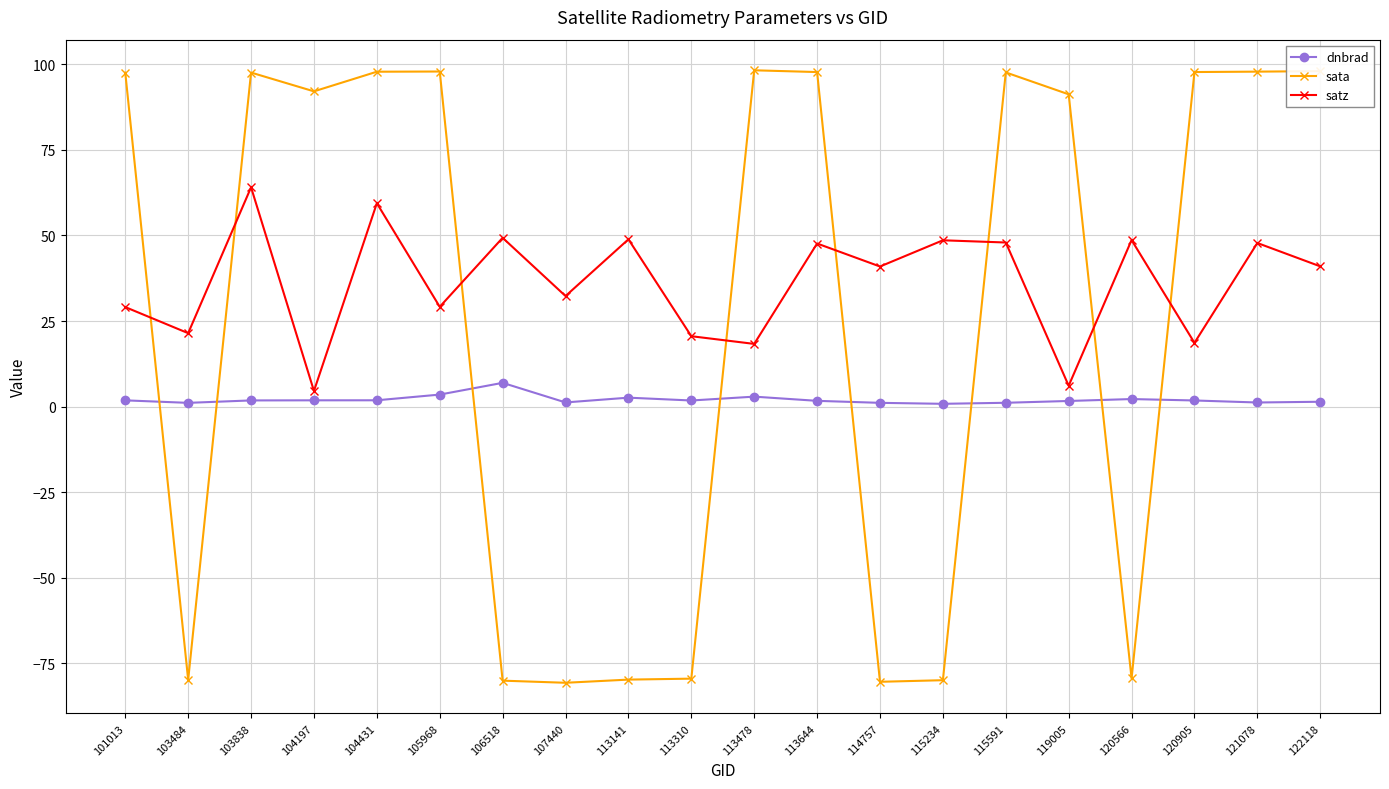

True or false: satz has a value of 30.3 at 113478.

False